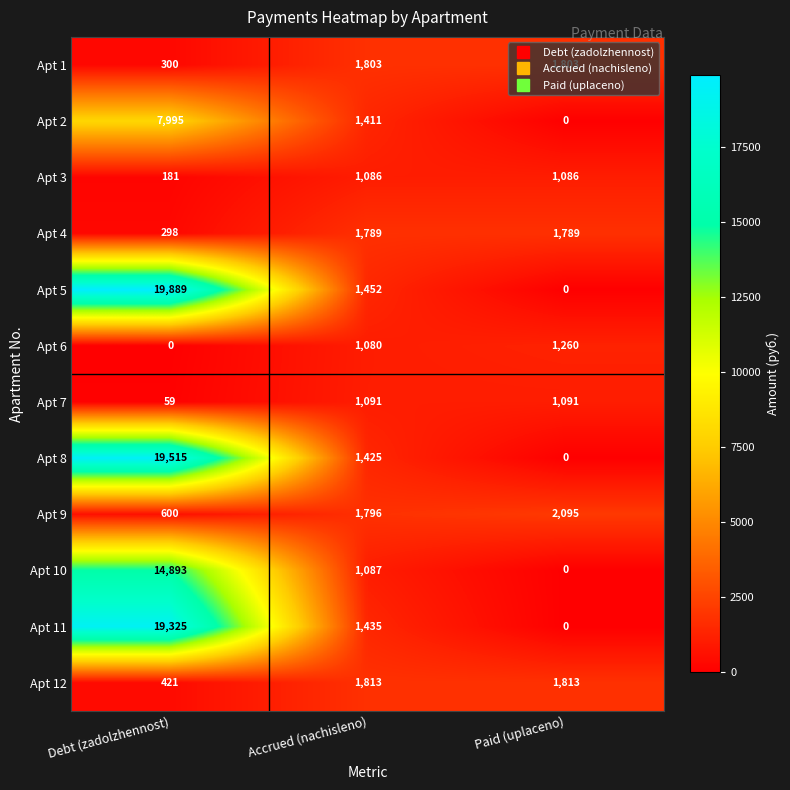

List the labels in order of Apt 8 value, largest first.

Debt (zadolzhennost), Accrued (nachisleno), Paid (uplaceno)